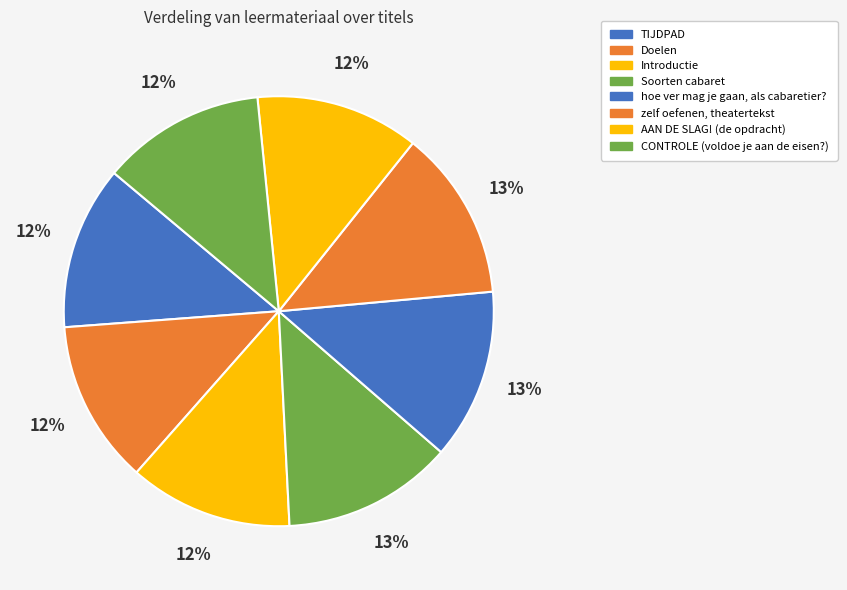

To the nearest percent, what is the difference between the largest and smallest slice percentages?

1%